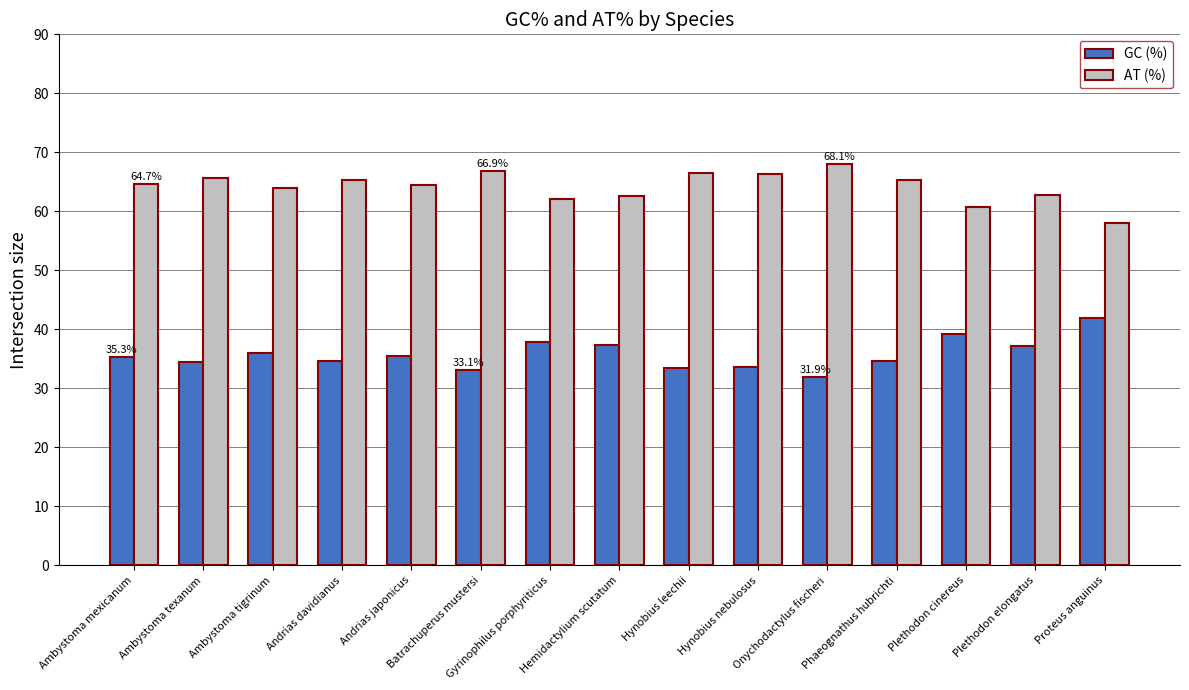

The value of GC (%) at Onychodactylus fischeri is 12.2. True or false?

False